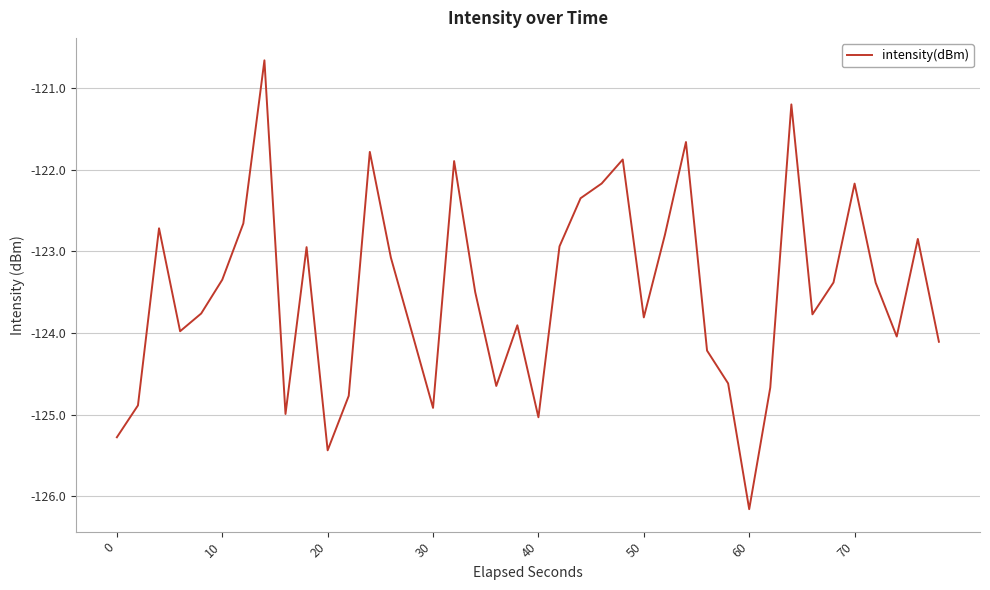

What is the maximum value shown in the chart?

-120.7